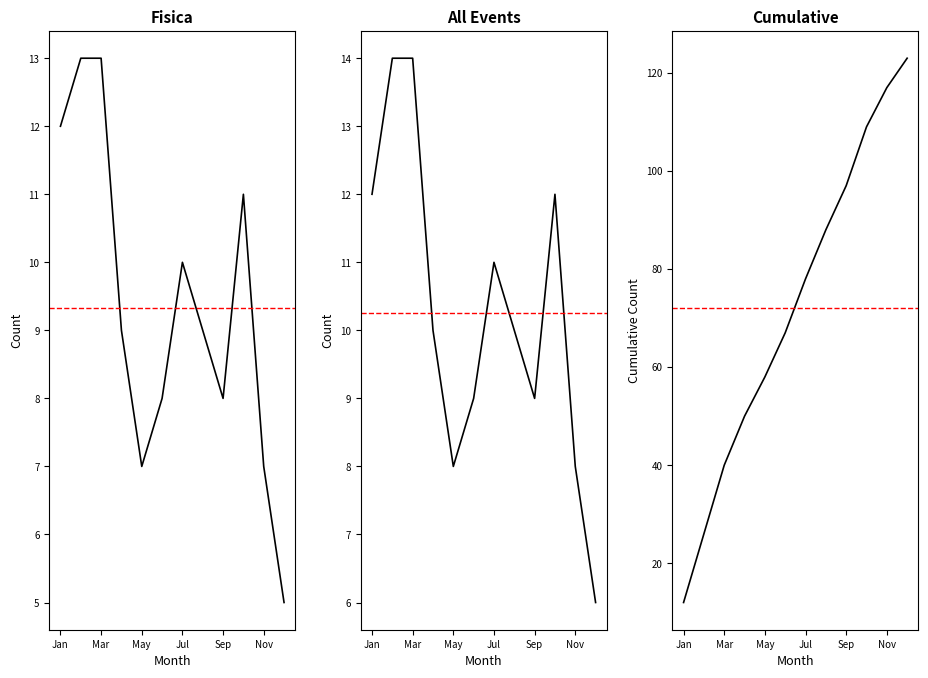

True or false: Fisica and All Events intersect in this chart.

False